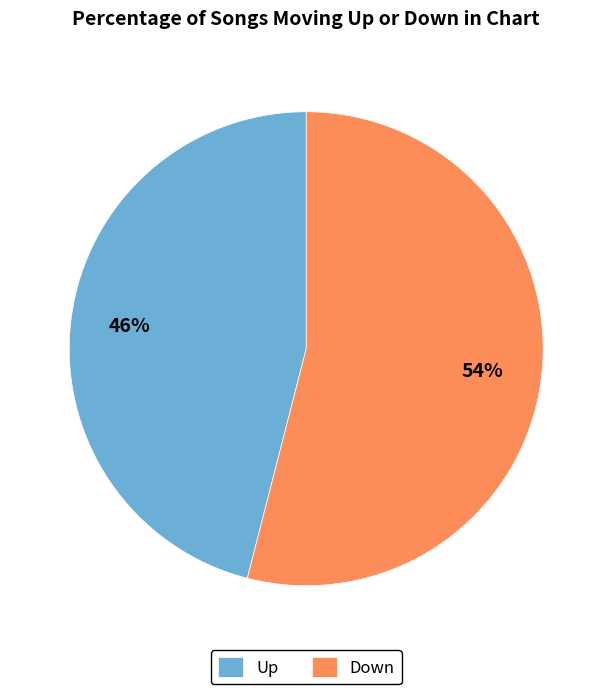

True or false: Up accounts for 46% of the total.

True